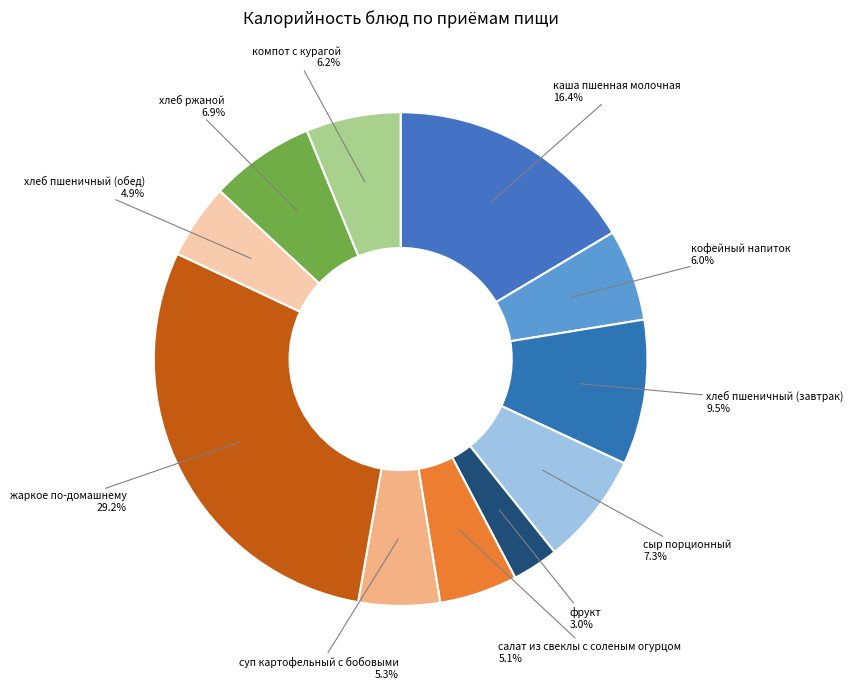

To the nearest percent, what is the average slice percentage?

9%